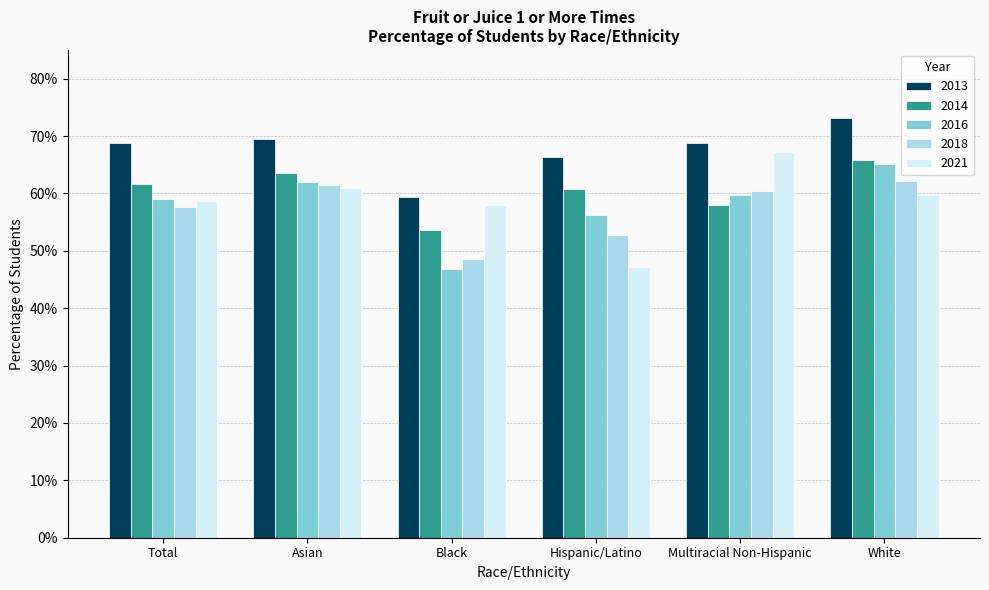

Reading left to right, extract all data points from this chart.

2013: Total=0.7	Asian=0.7	Black=0.6	Hispanic/Latino=0.7	Multiracial Non-Hispanic=0.7	White=0.7
2014: Total=0.6	Asian=0.6	Black=0.5	Hispanic/Latino=0.6	Multiracial Non-Hispanic=0.6	White=0.7
2016: Total=0.6	Asian=0.6	Black=0.5	Hispanic/Latino=0.6	Multiracial Non-Hispanic=0.6	White=0.7
2018: Total=0.6	Asian=0.6	Black=0.5	Hispanic/Latino=0.5	Multiracial Non-Hispanic=0.6	White=0.6
2021: Total=0.6	Asian=0.6	Black=0.6	Hispanic/Latino=0.5	Multiracial Non-Hispanic=0.7	White=0.6